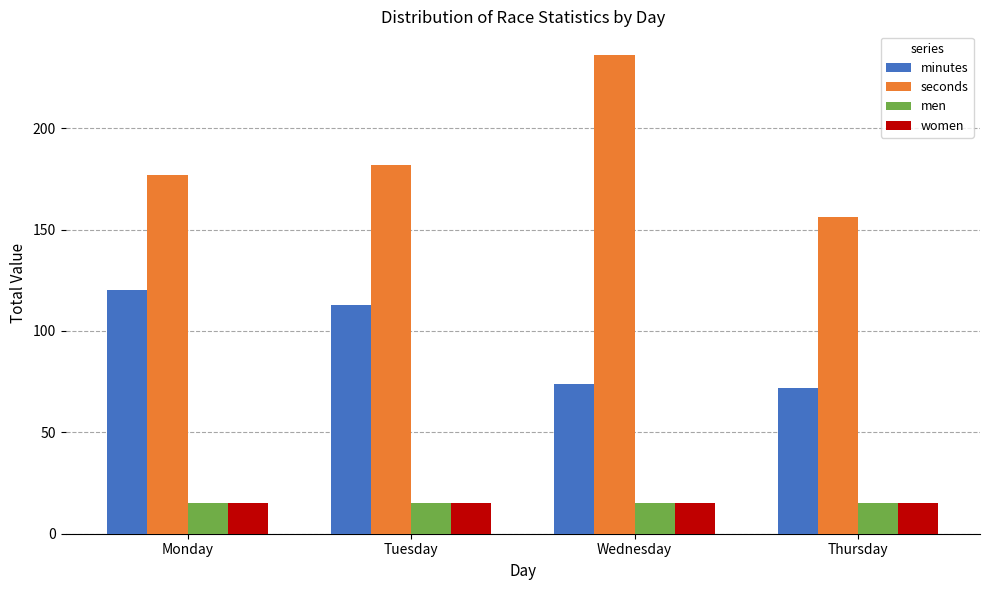

How many series are shown in this chart?

4